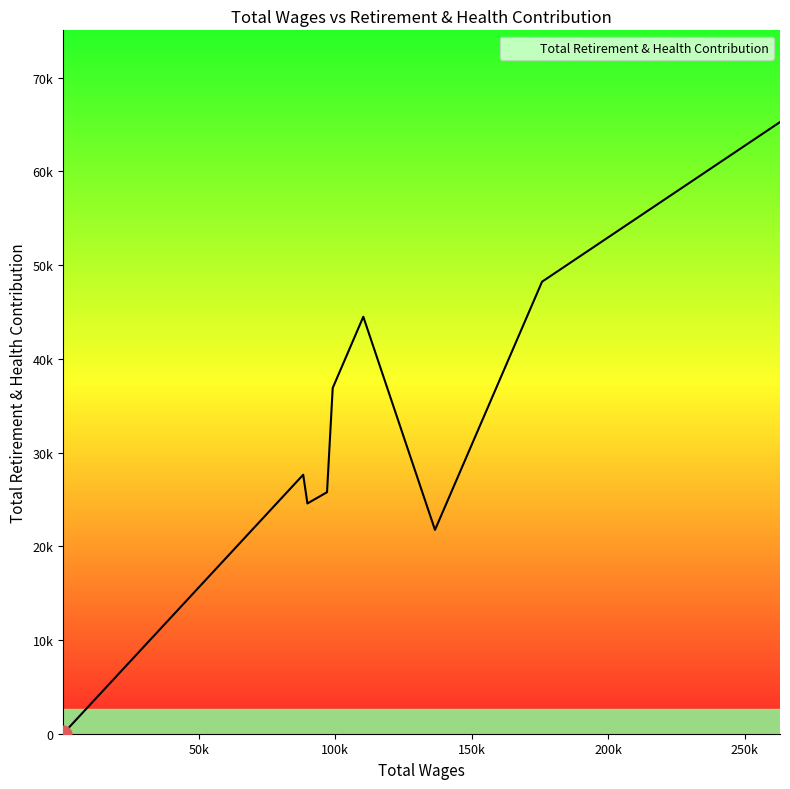

What is the change in value from 175728.0 to 278.0?

-48227